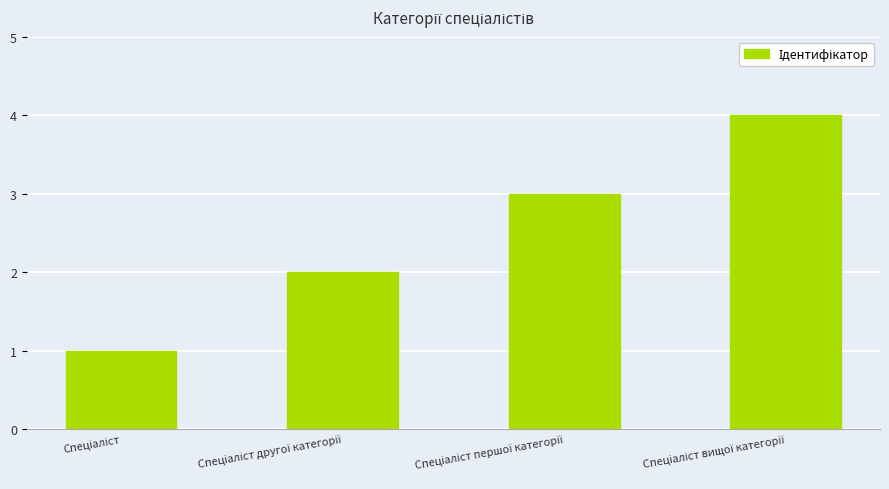

Reading right to left, what are all the values shown in this chart?

4	3	2	1